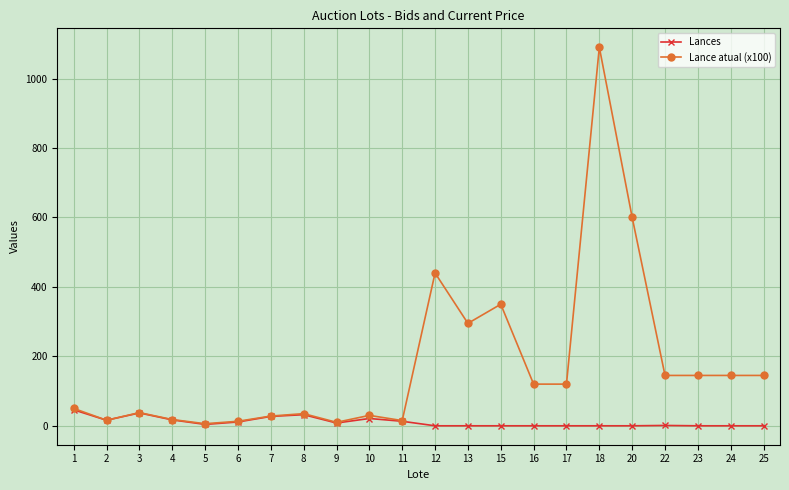

Which label corresponds to the largest value in the chart?

18